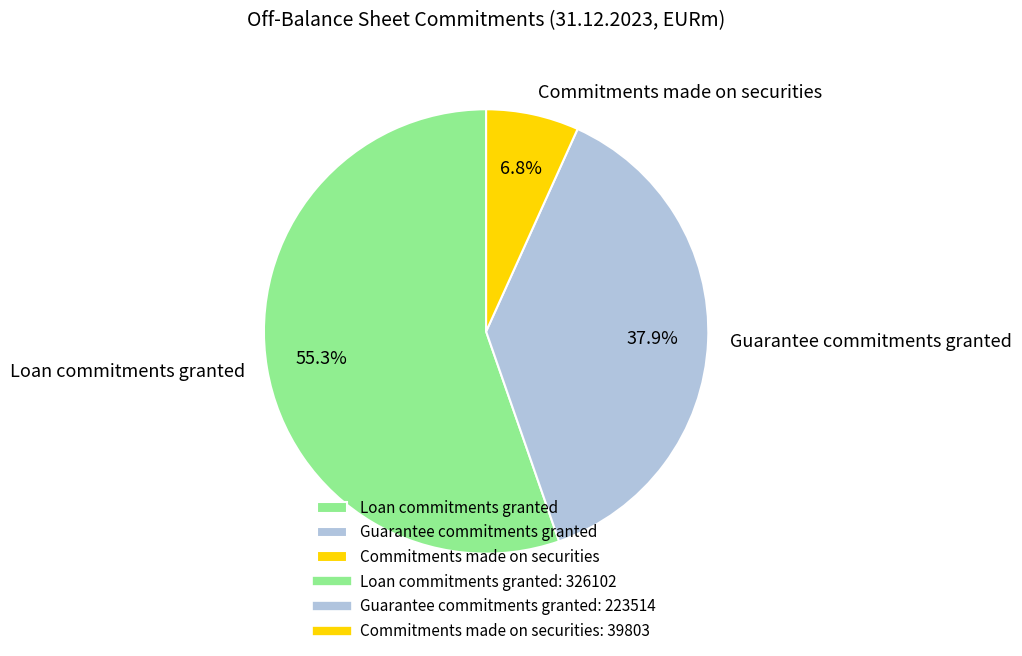

Does any single category account for the majority?

Yes